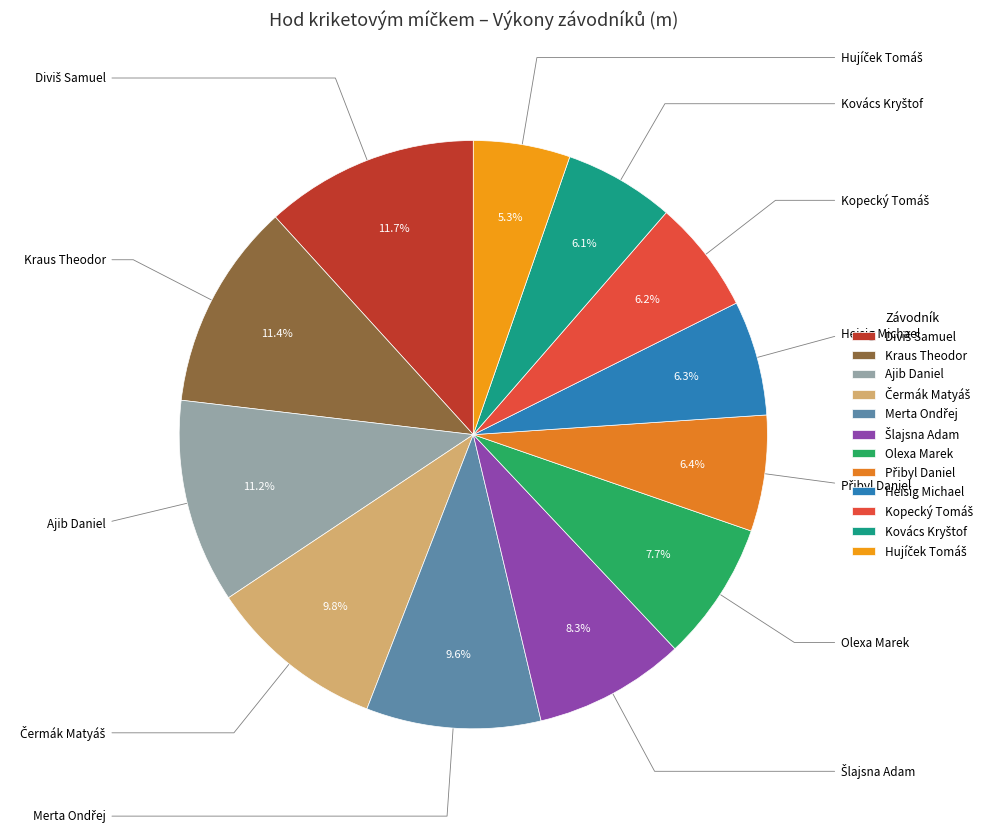

Is there a majority slice in this chart?

No